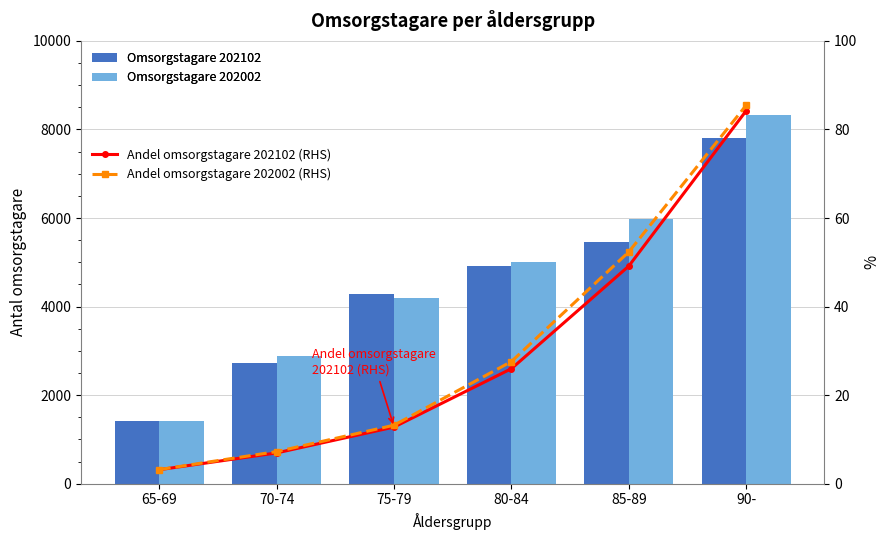

What is the total value across all series at 80-84?

9980.6